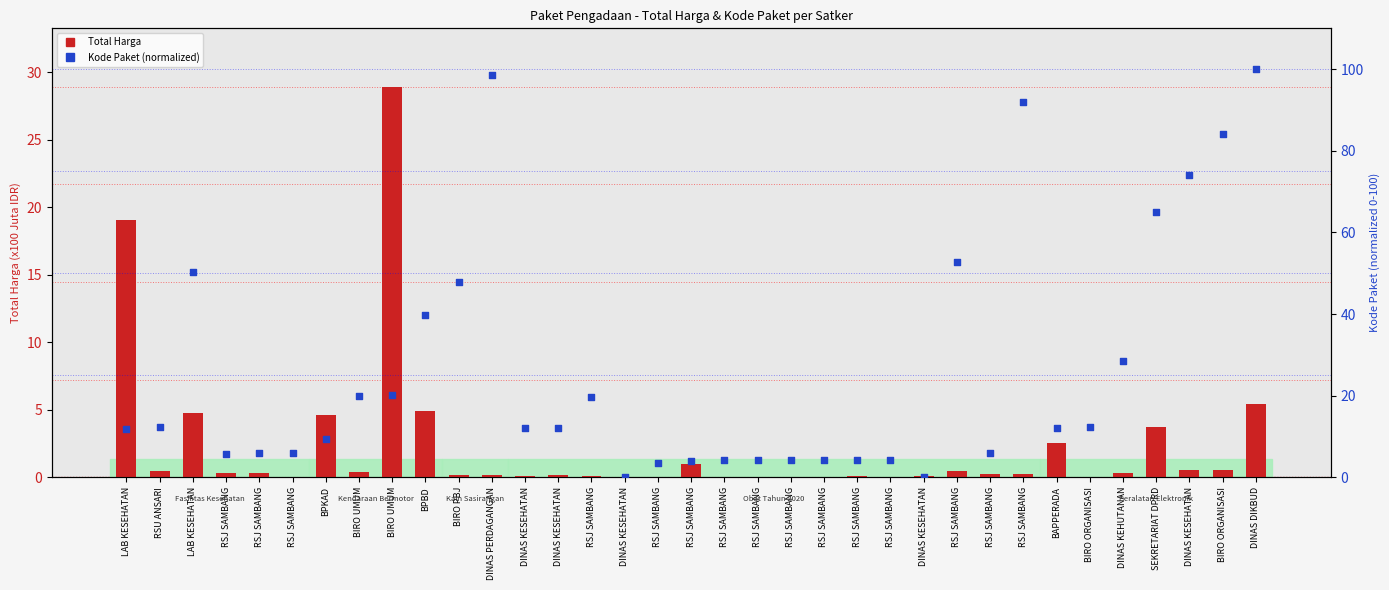

Which series has the largest total across all categories?

Kode Paket (normalized)